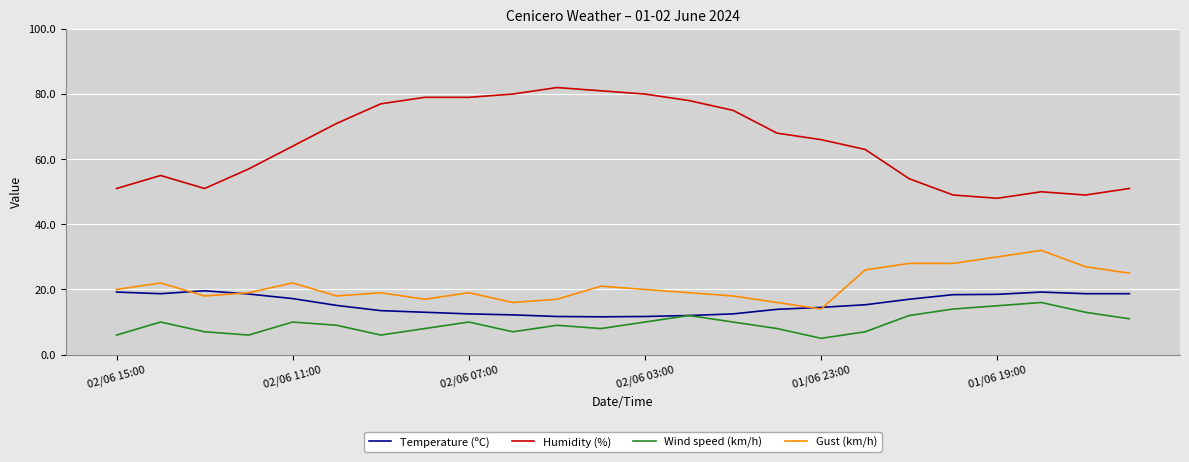

Which series has the largest total across all categories?

Humidity (%)